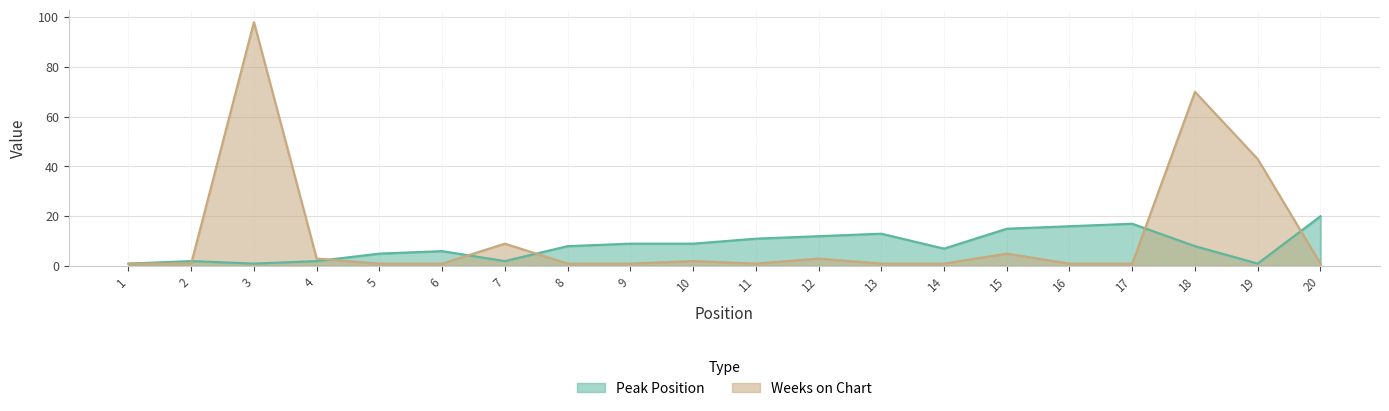

What is the difference between the maximum and minimum values in the Weeks on Chart series?

97